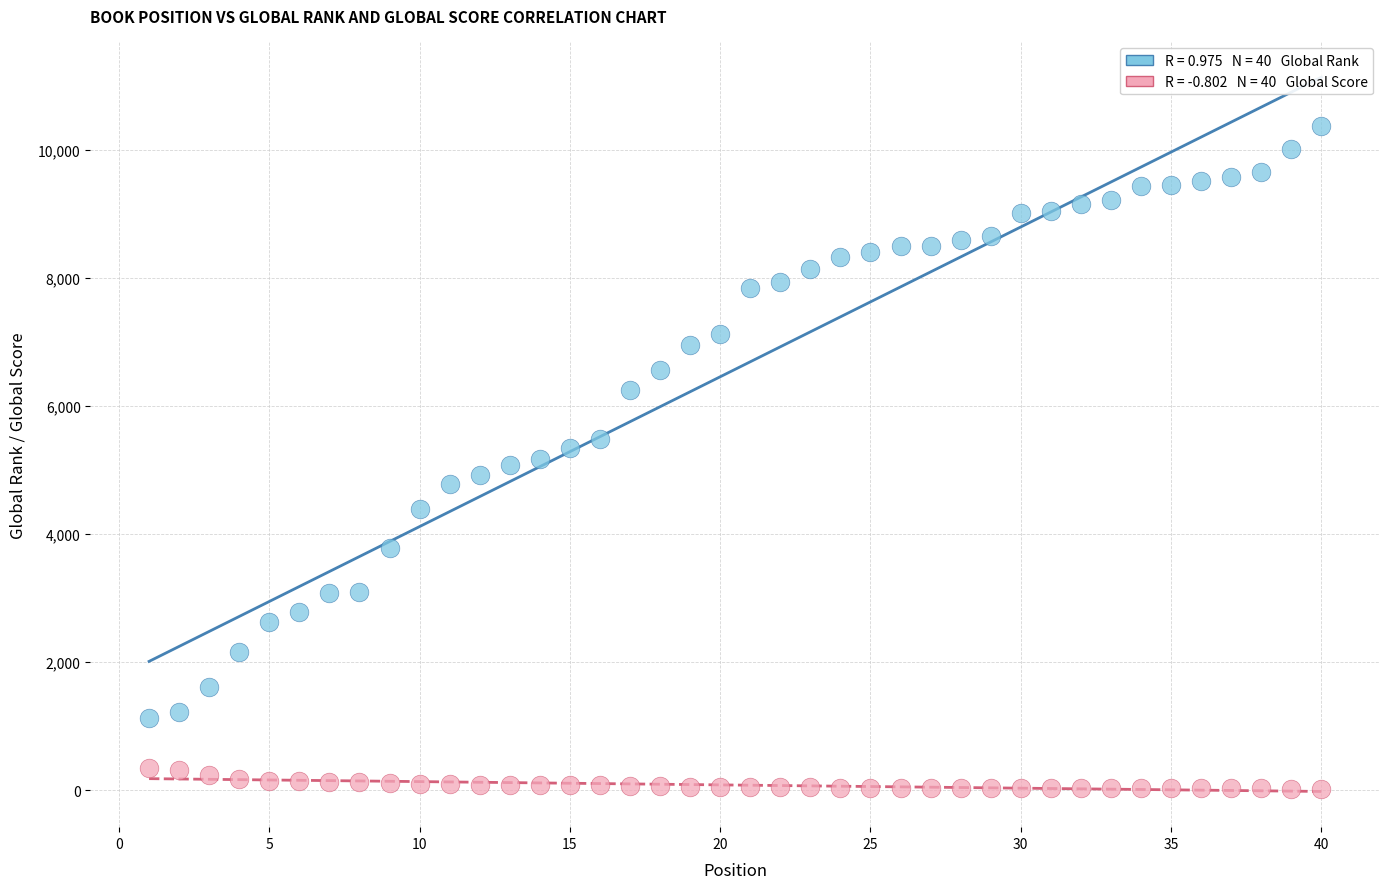

Across all data points, what is the range of X values (max minus min)?

39